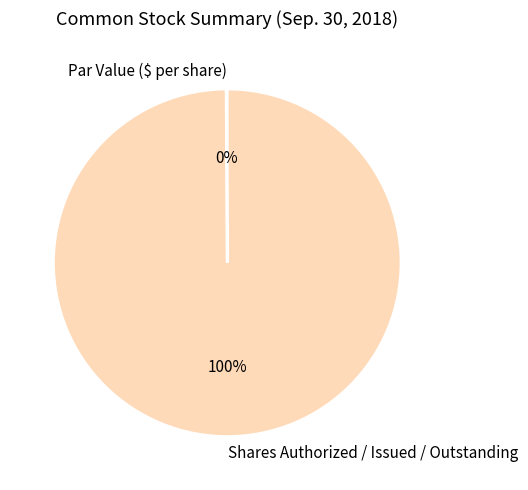

Which slice is the largest?

Shares Authorized / Issued / Outstanding